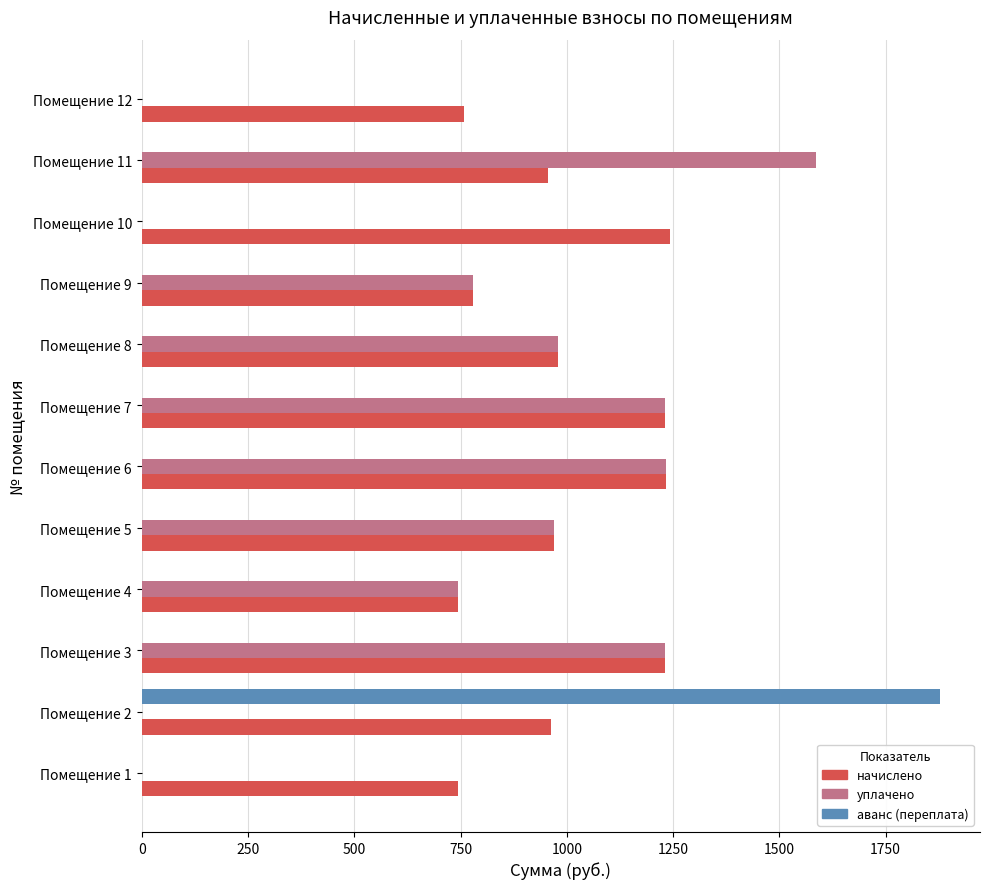

Which series changed the most between Помещение 1 and Помещение 10?

начислено